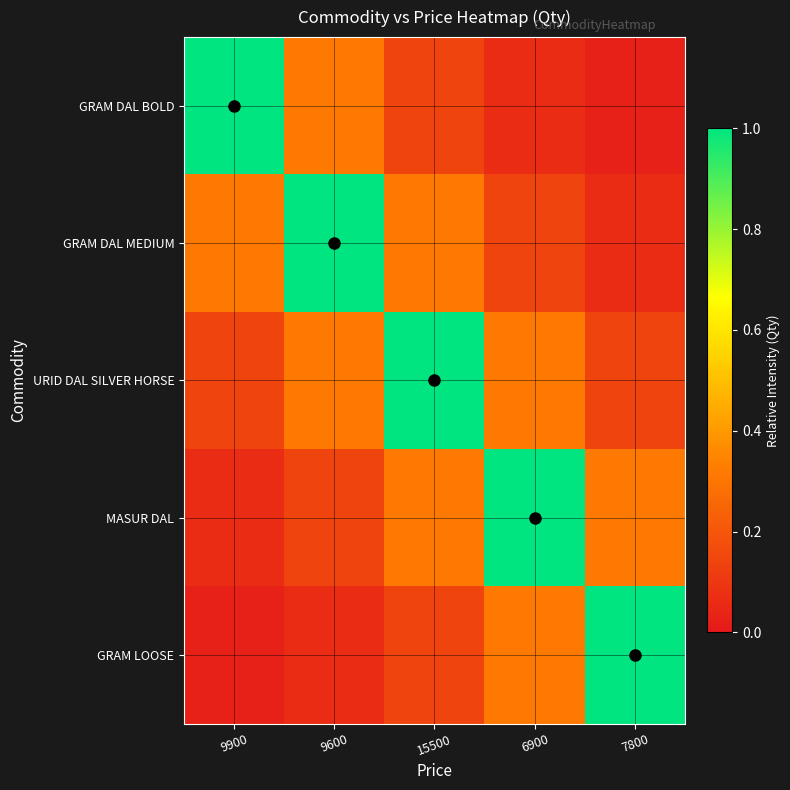

Count the number of categories in the chart.

5